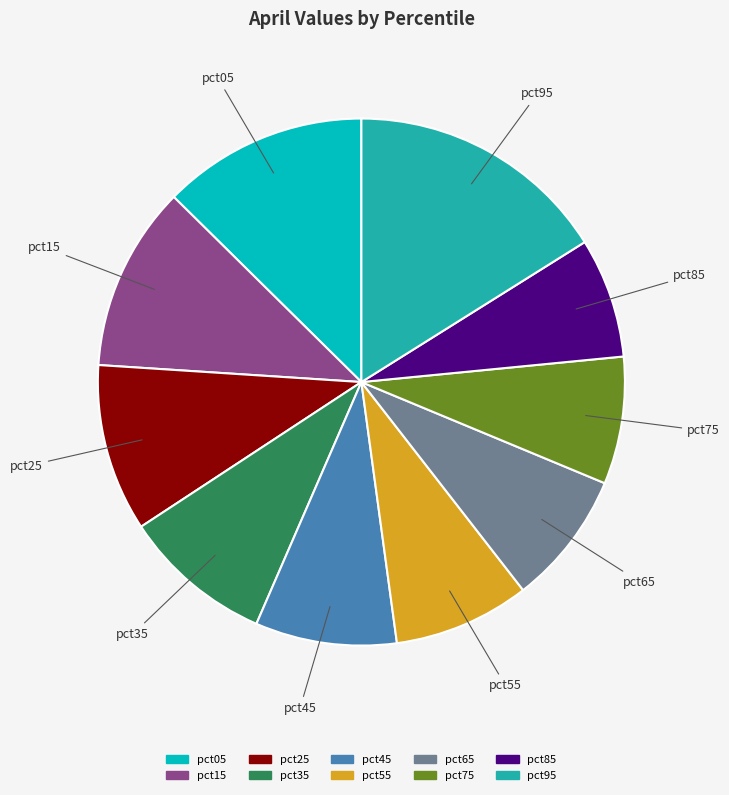

Which has a higher value, pct15 or pct65?

pct15